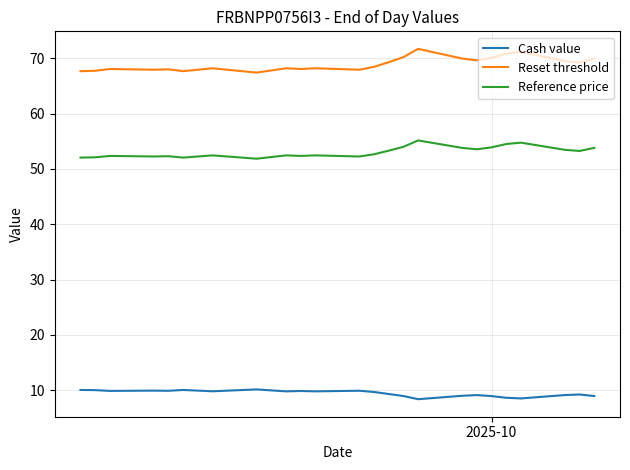

True or false: Cash value and Reset threshold intersect in this chart.

False